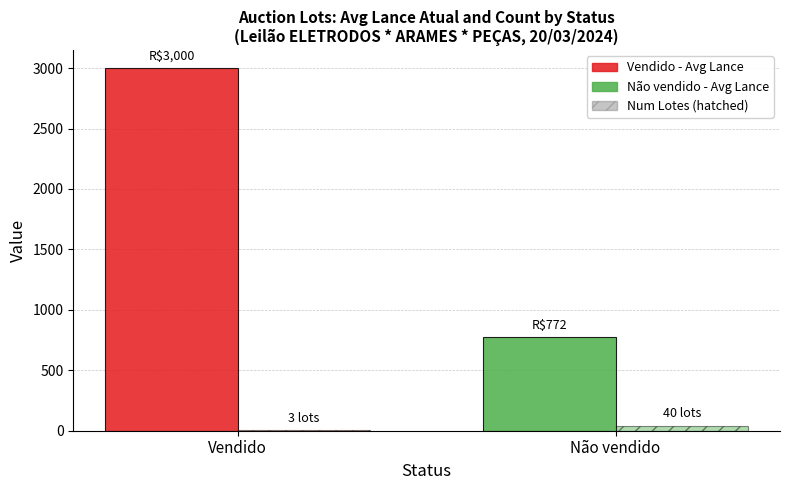

How many series are shown in this chart?

2